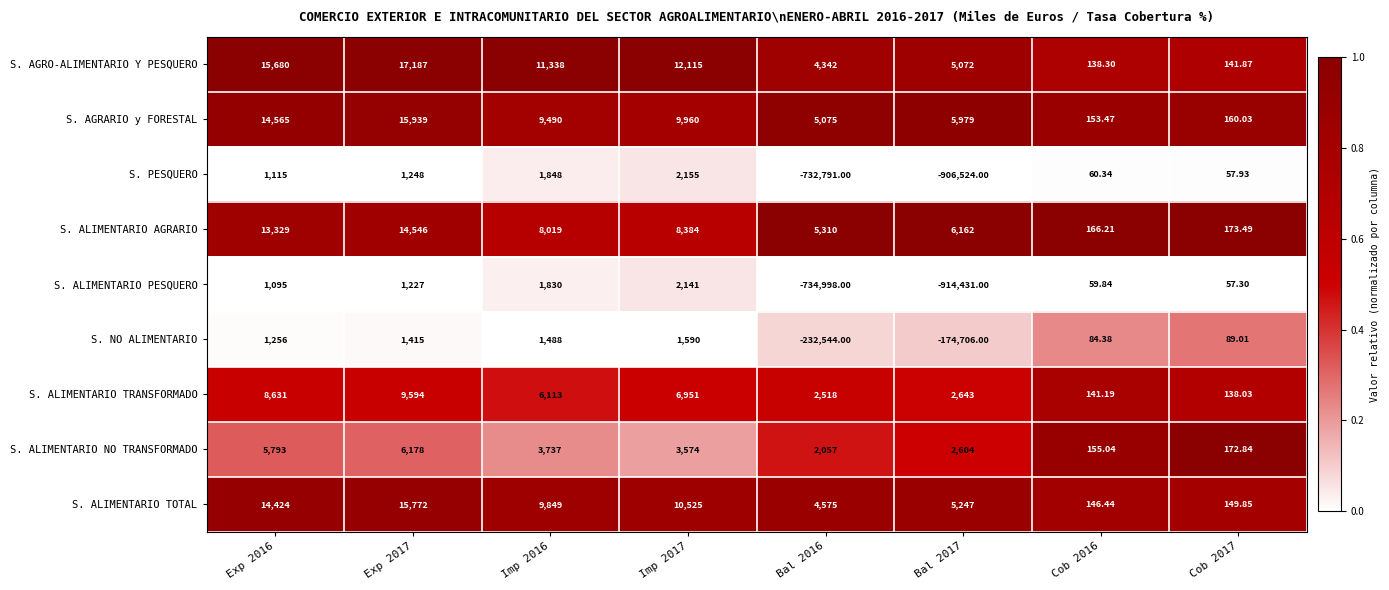

At Imp 2016, list the series in order from largest to smallest.

S. AGRO-ALIMENTARIO Y PESQUERO, S. ALIMENTARIO TOTAL, S. AGRARIO y FORESTAL, S. ALIMENTARIO AGRARIO, S. ALIMENTARIO TRANSFORMADO, S. ALIMENTARIO NO TRANSFORMADO, S. PESQUERO, S. ALIMENTARIO PESQUERO, S. NO ALIMENTARIO